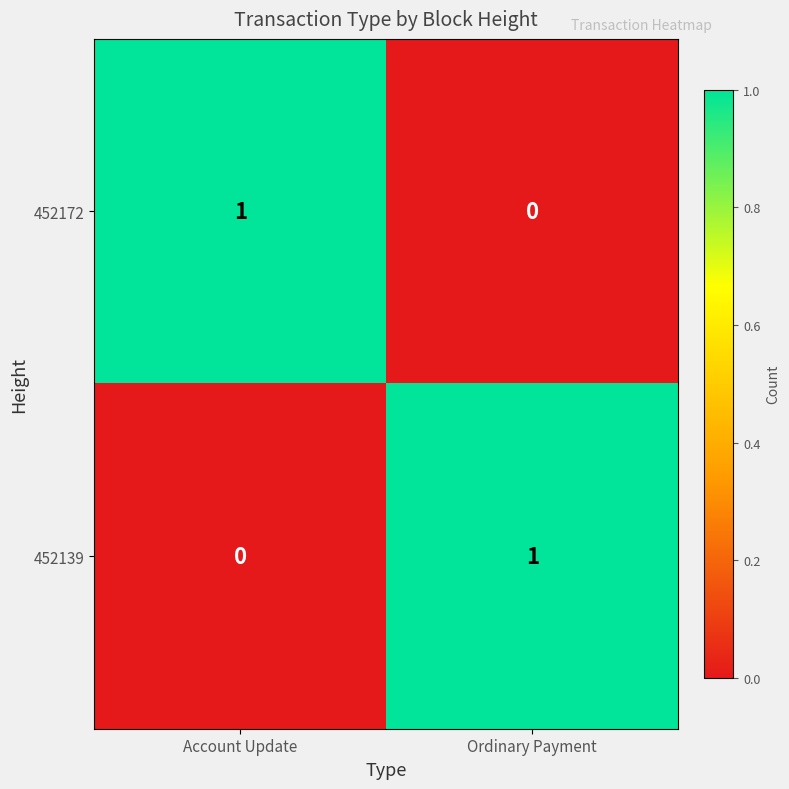

Where is 452139 nearest to the value 0?

Account Update